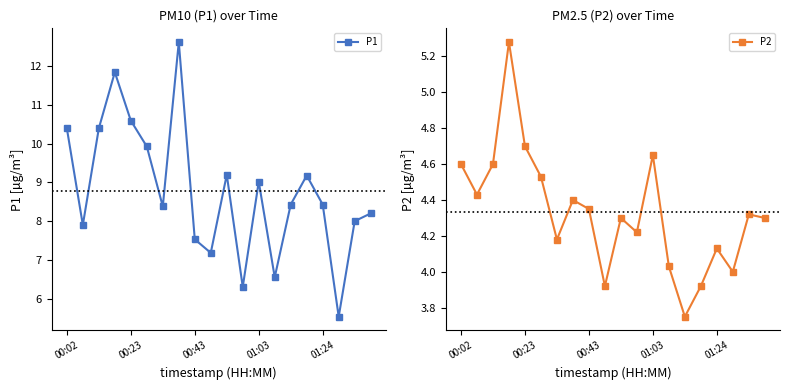

What is the maximum value shown in the chart?

12.6